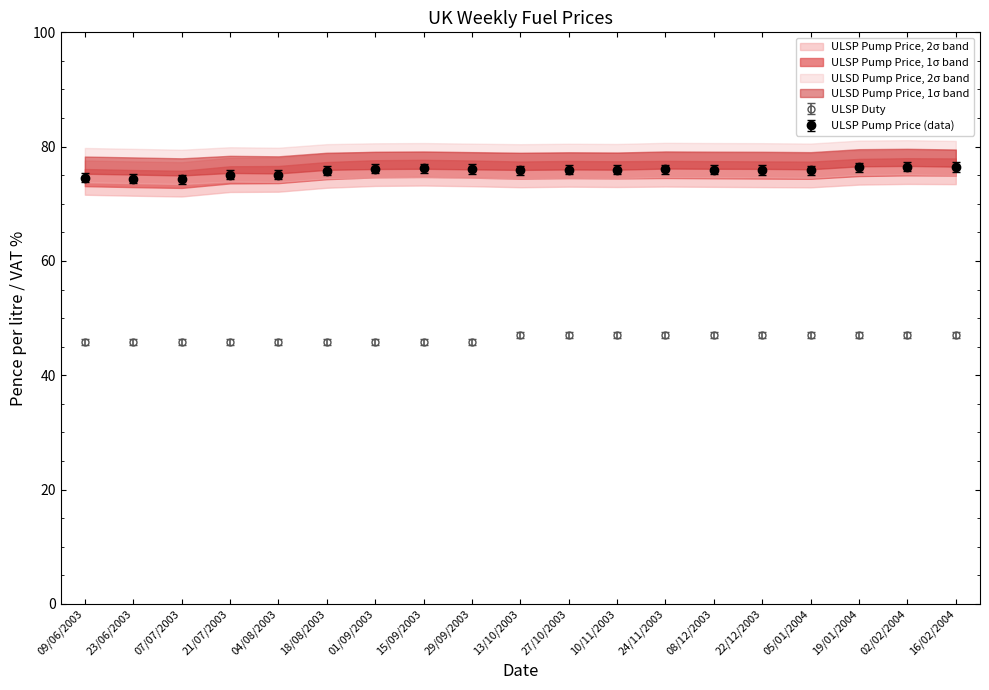

Which series has the largest total across all categories?

ULSP Pump Price